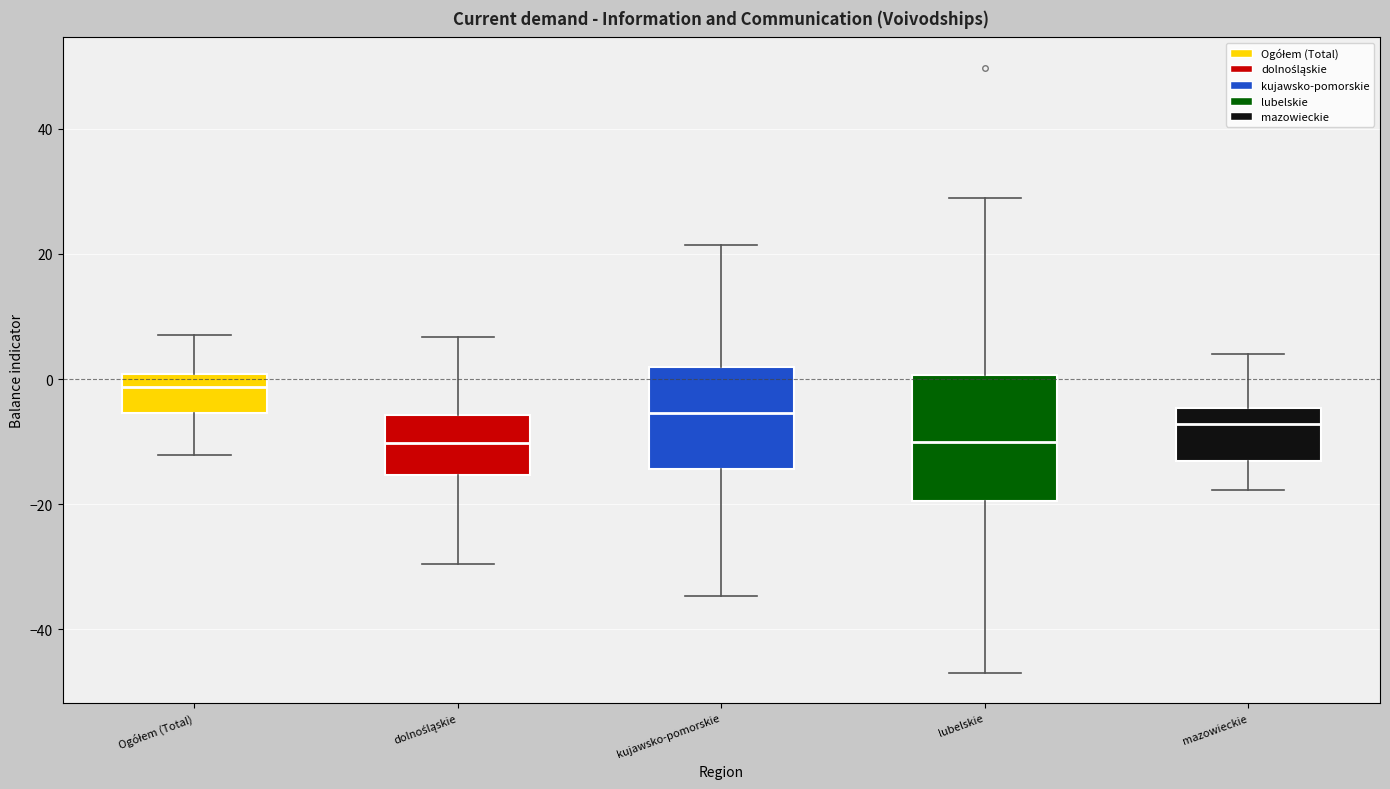

Reading left to right, transcribe this box plot: for each box, give where its median line is, the range the box spans, and where its two whiskers end, as read against the y-axis. The values are not printed on the chart, so give them approximately, as read against the axis.

Ogółem (Total): median -2, box -6 to 0, whiskers -12 to 8
dolnośląskie: median -10, box -16 to -6, whiskers -30 to 6
kujawsko-pomorskie: median -6, box -14 to 2, whiskers -34 to 22
lubelskie: median -10, box -20 to 0, whiskers -46 to 28
mazowieckie: median -8, box -14 to -4, whiskers -18 to 4